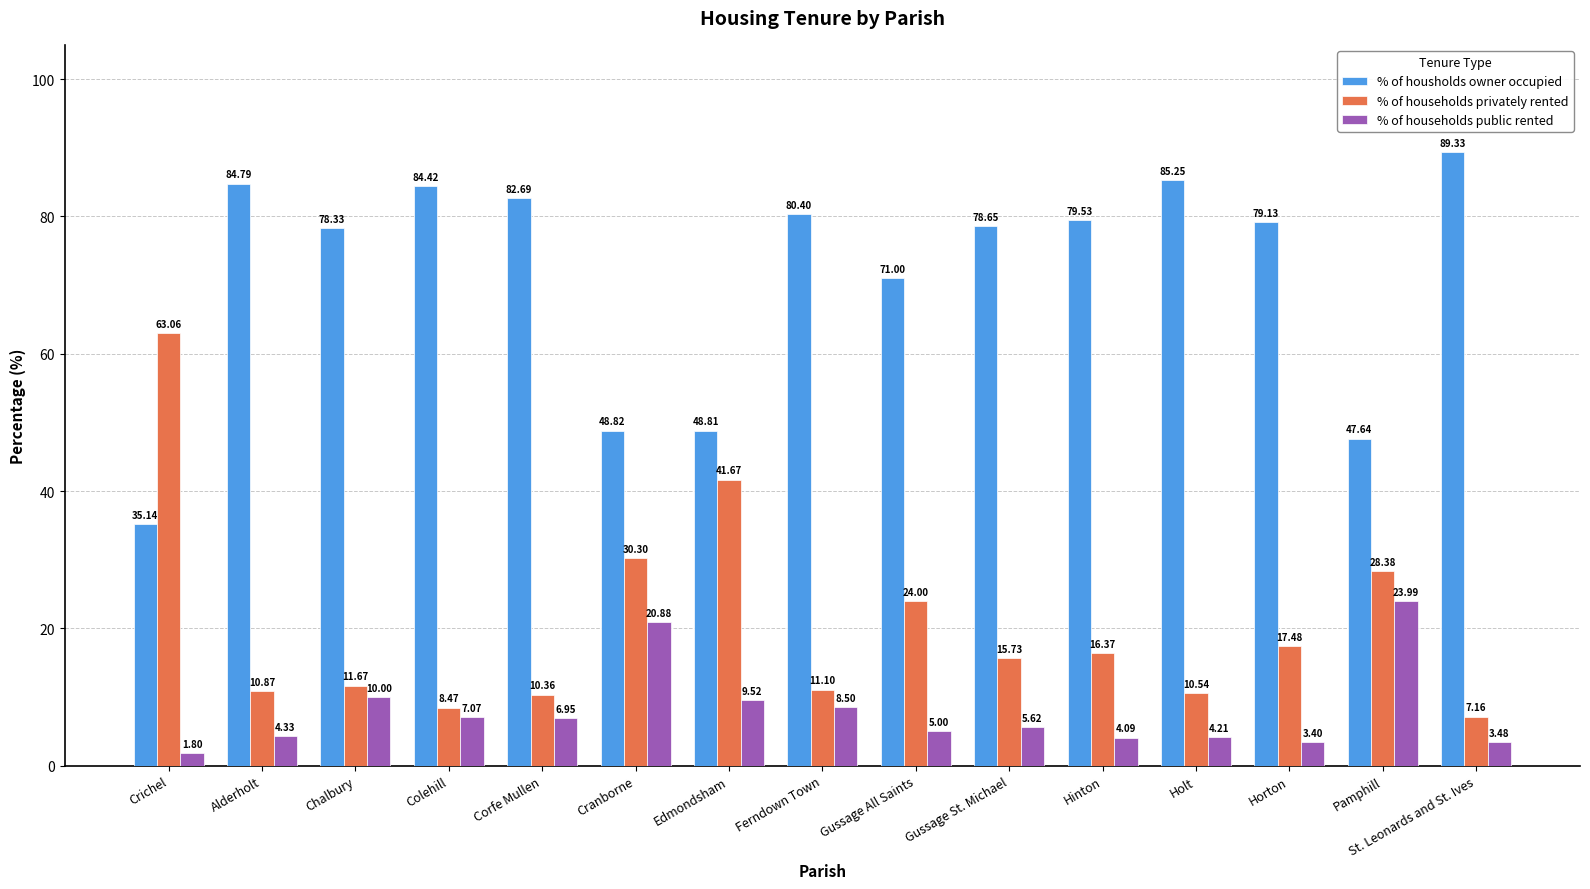

At which label is % of households privately rented closest to 35?

Cranborne